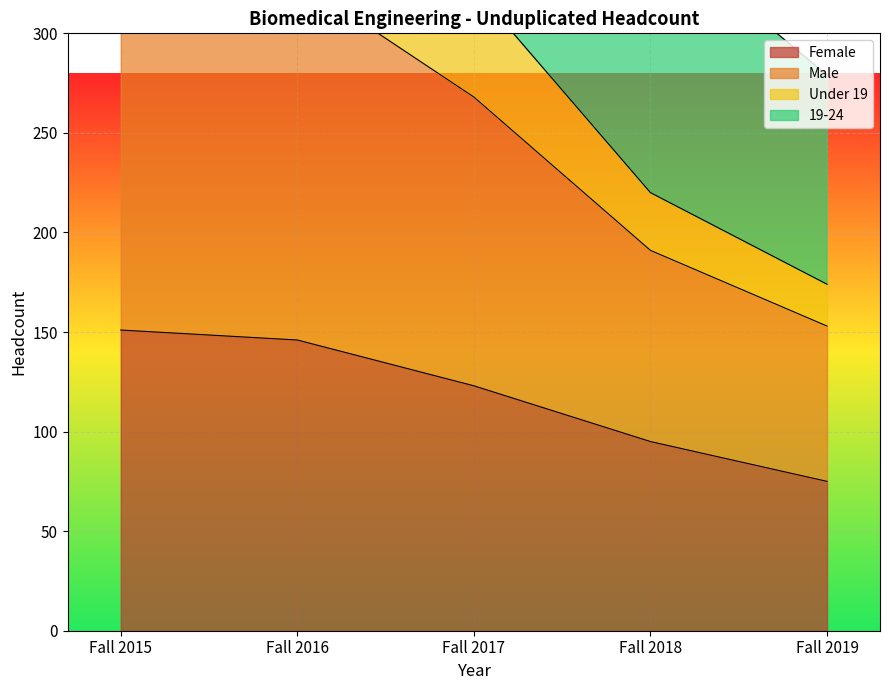

What is the sum of the Female values at Fall 2017 and Fall 2016?

269